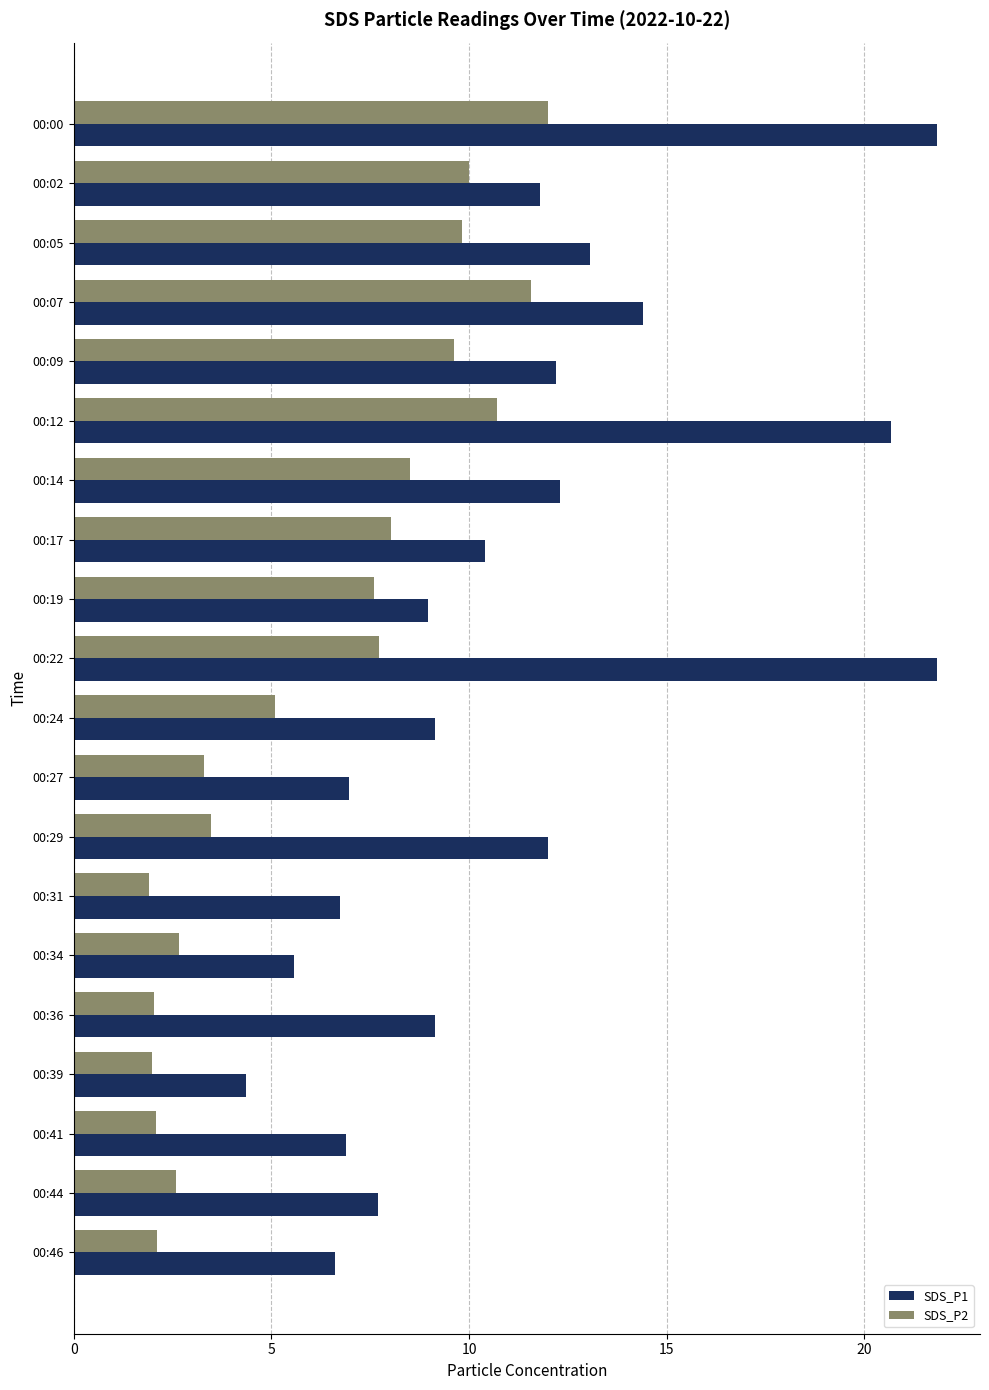

What is the sum of all SDS_P1 values?

222.6